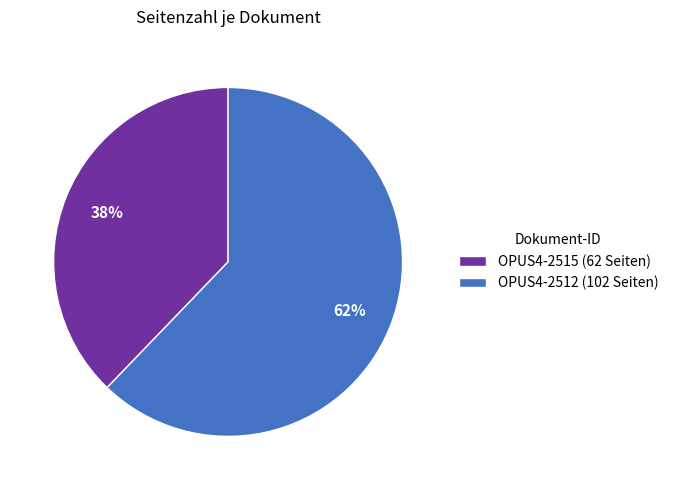

True or false: OPUS4-2512 accounts for 62% of the total.

True